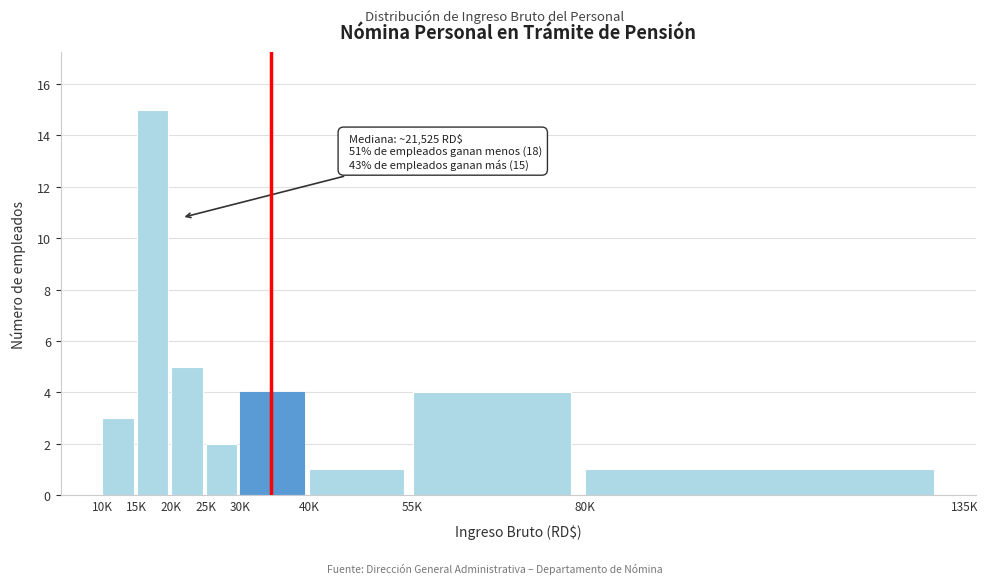

Reading right to left, what are all the values shown in this chart?

1	4	1	4	2	5	15	3